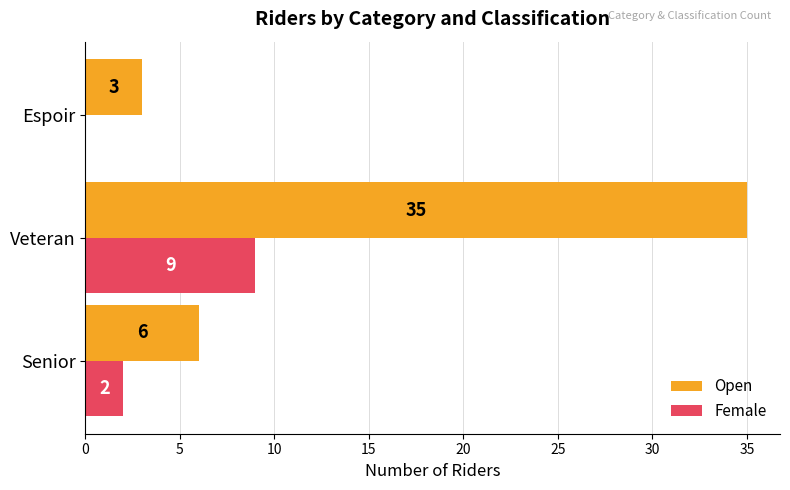

What is the approximate value of Open at Espoir, to the nearest 5?

5